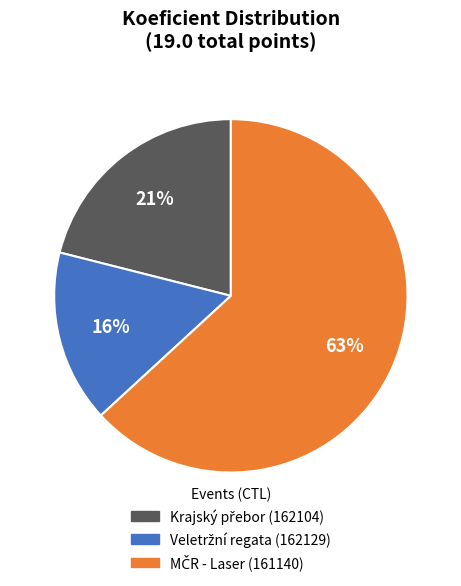

Does any single category account for the majority?

Yes